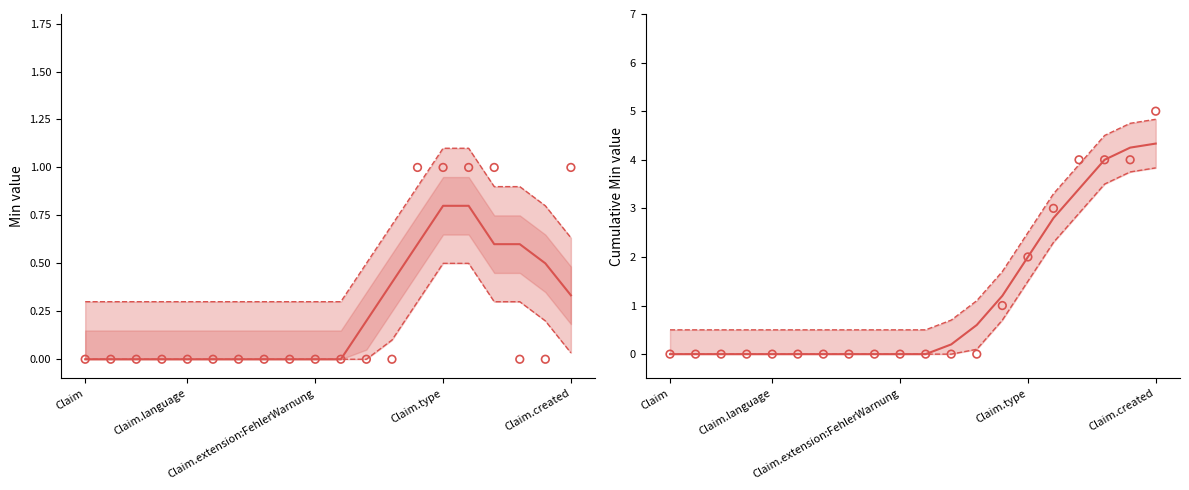

Which series reaches the maximum Y coordinate?

Cumulative Min